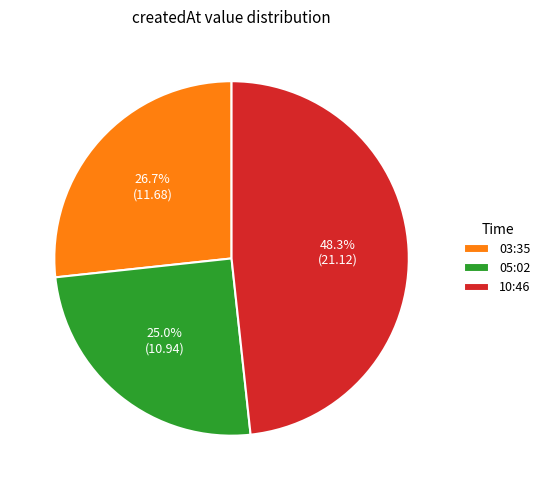

Count the number of slices in the pie.

3